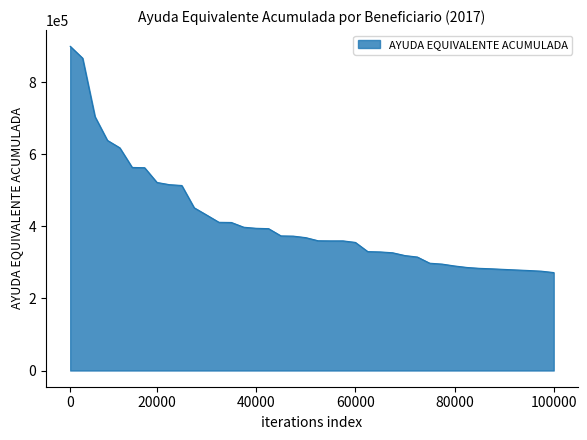

What is the difference between the maximum and minimum values?

628338.4